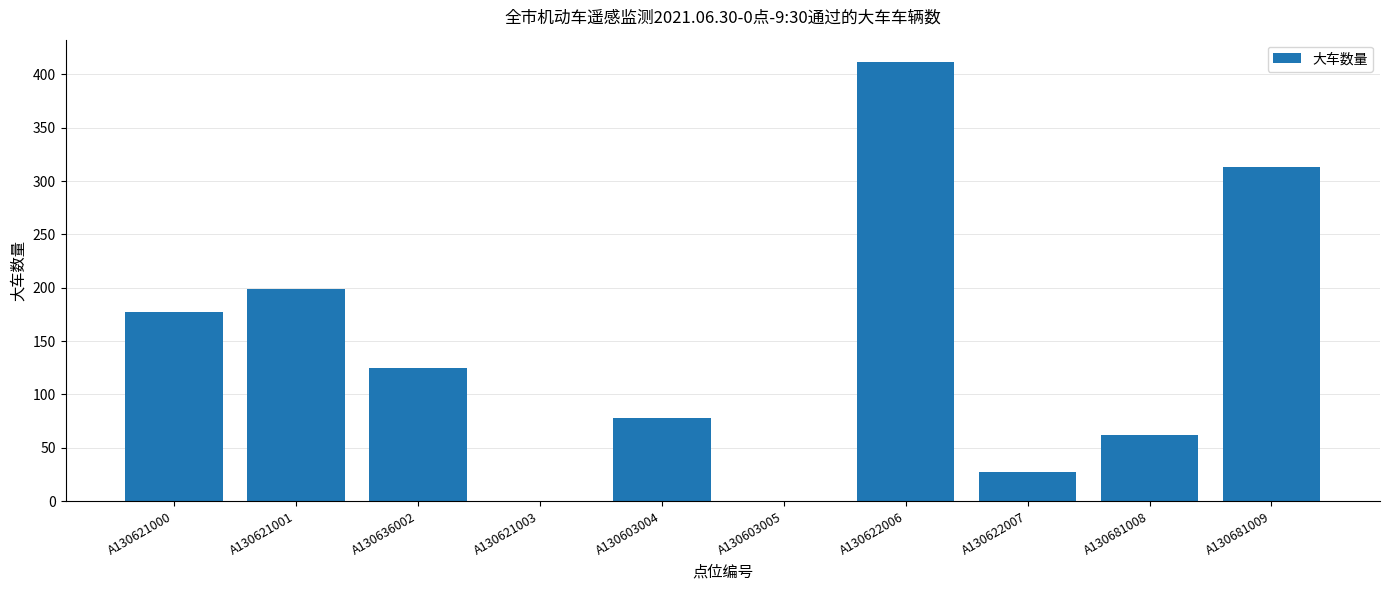

Does the chart contain stacked bars?

No